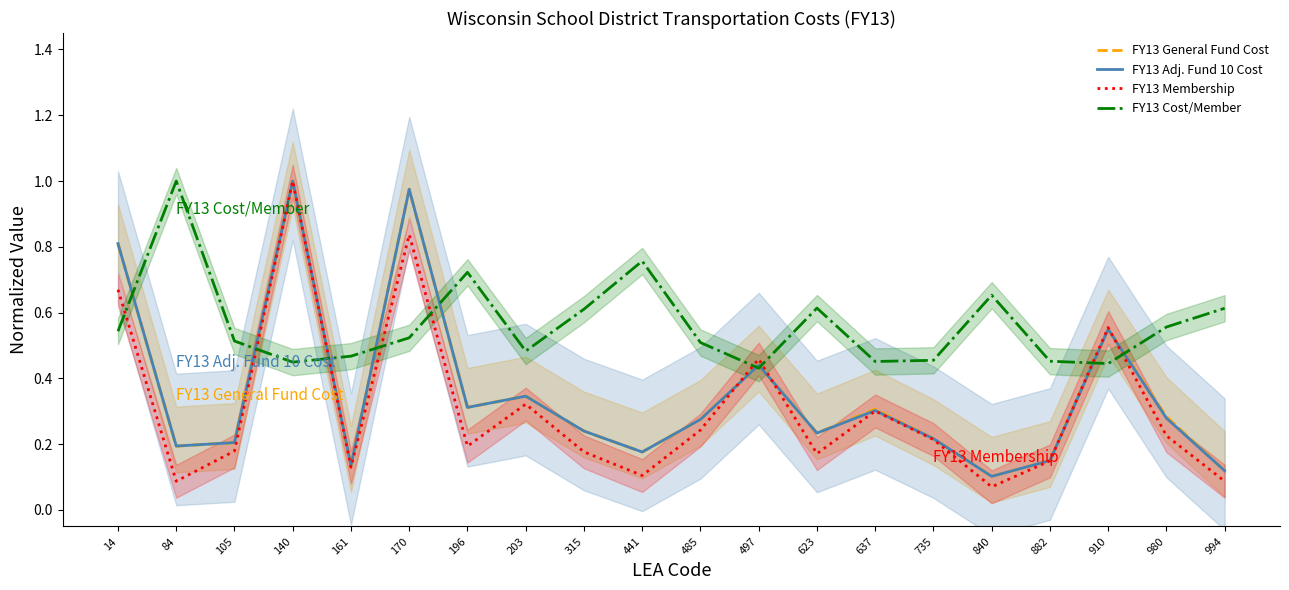

Is it true that FY13 General Fund Cost equals 0.2 at 196?

False